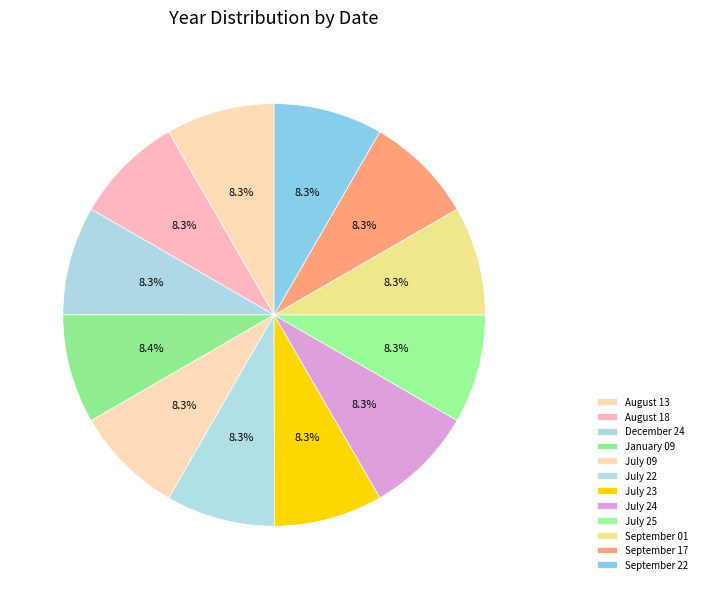

Combined, what portion of the pie is September 22 and July 23?

16.7%